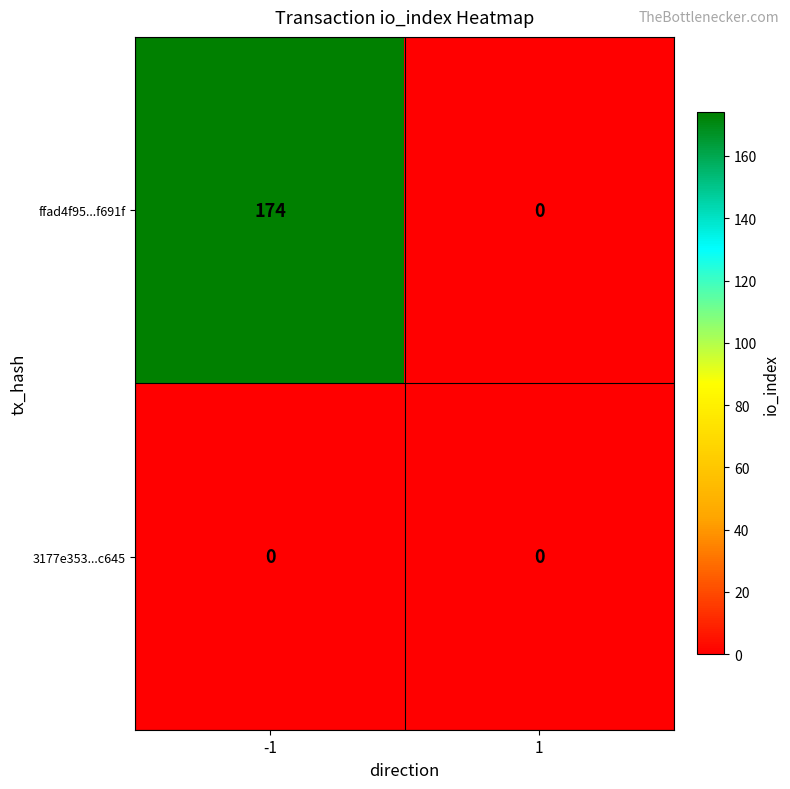

Reading left to right, extract all data points from this chart.

ffad4f95...f691f: -1=174	1=0
3177e353...c645: -1=0	1=0